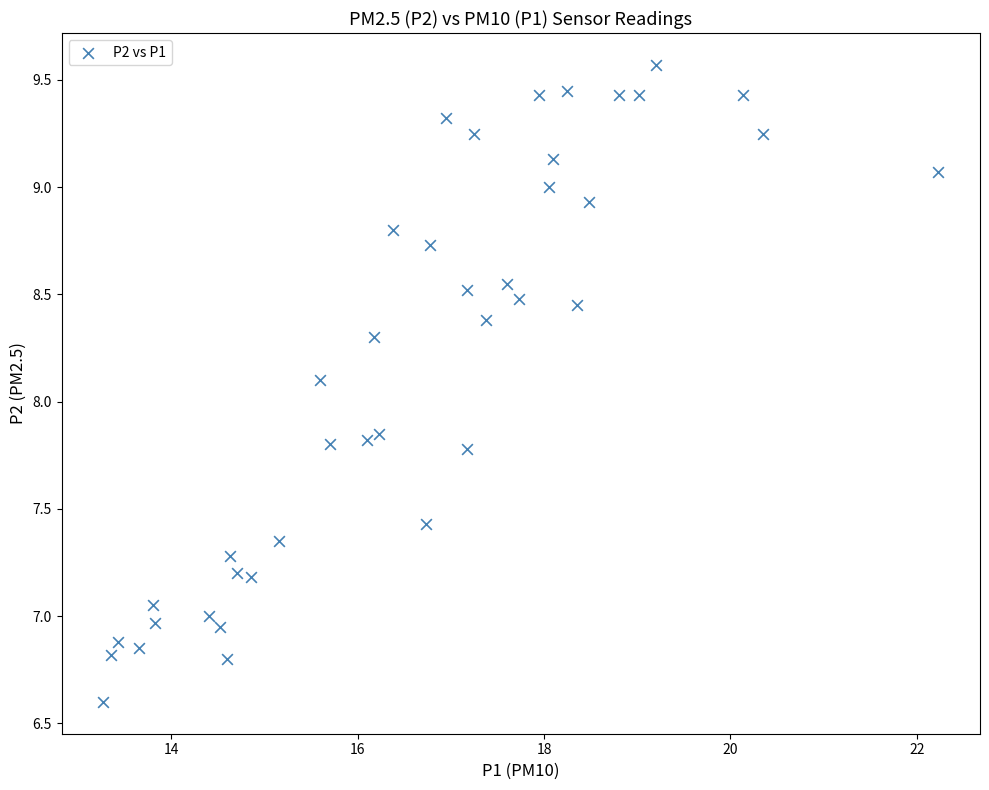

What Y value in the scatter plot is closest to 8?

8.1